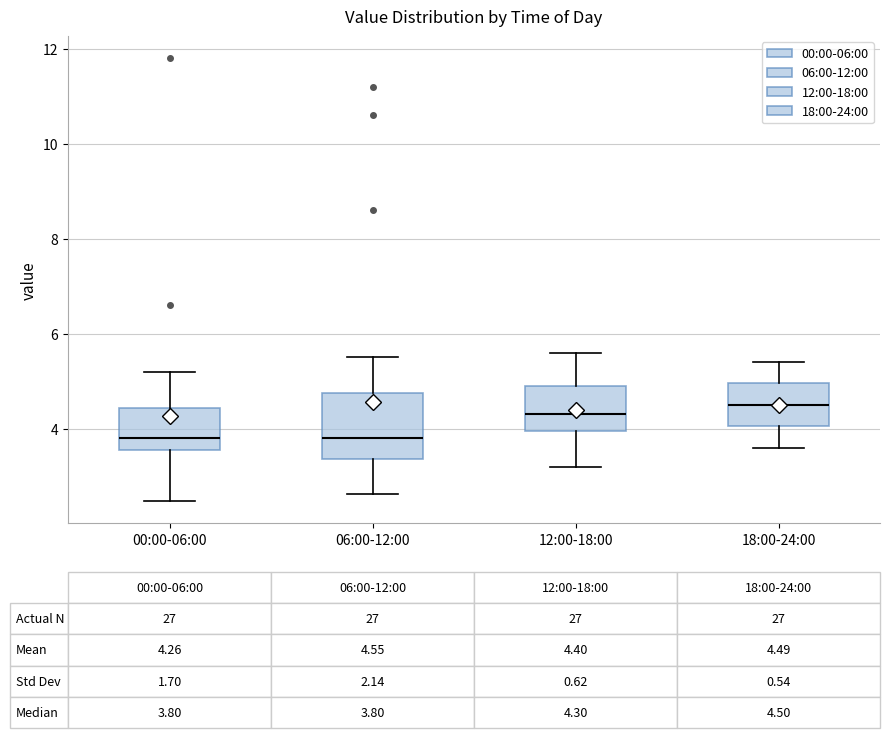

Which box has the highest median line?

18:00-24:00